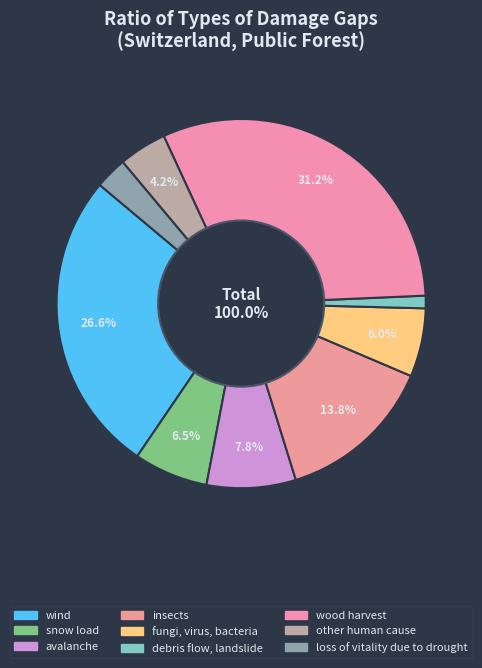

What is the change in value from snow load to fungi, virus, bacteria?

-0.5